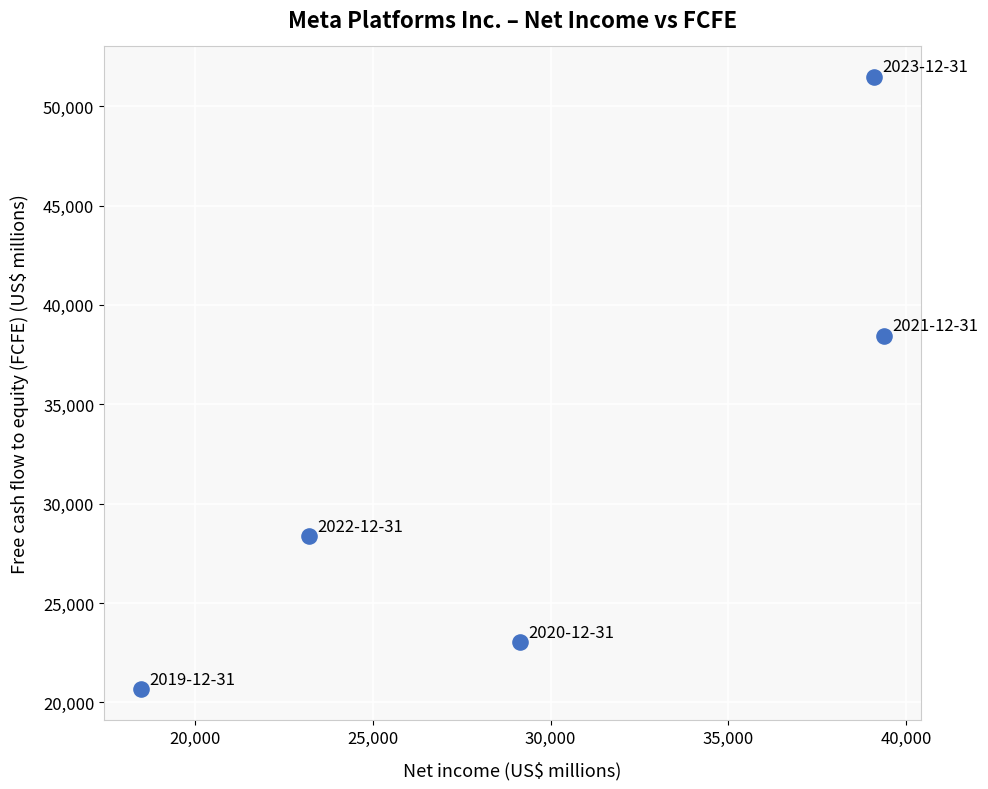

What is the range of X values (max minus min)?

20885